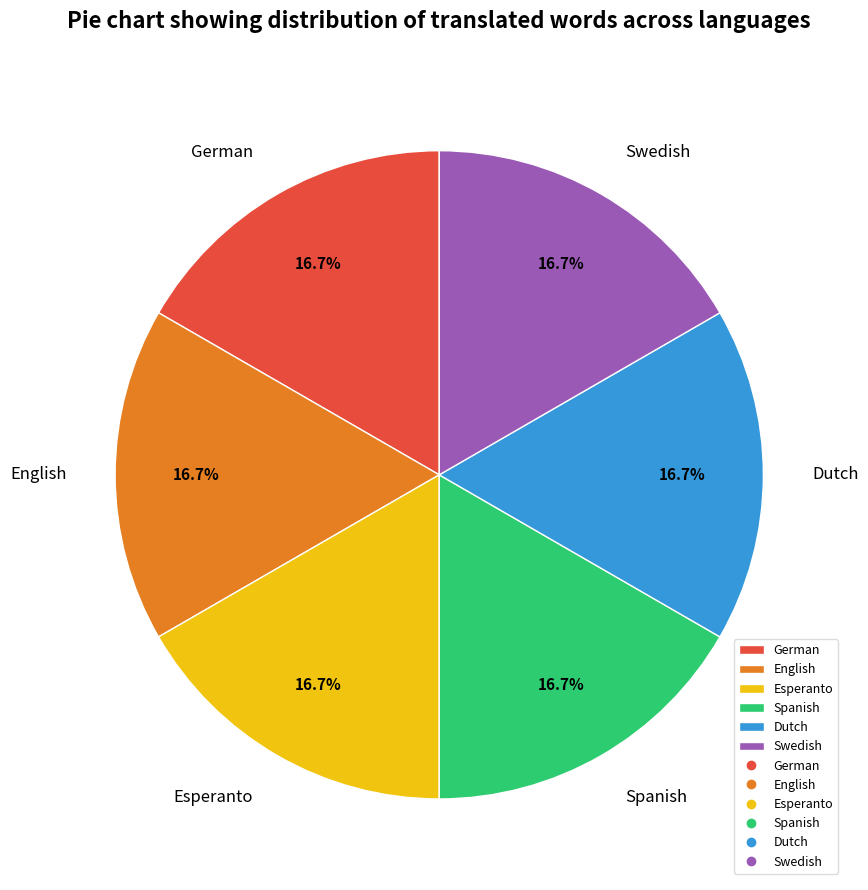

Does any single category account for the majority?

No